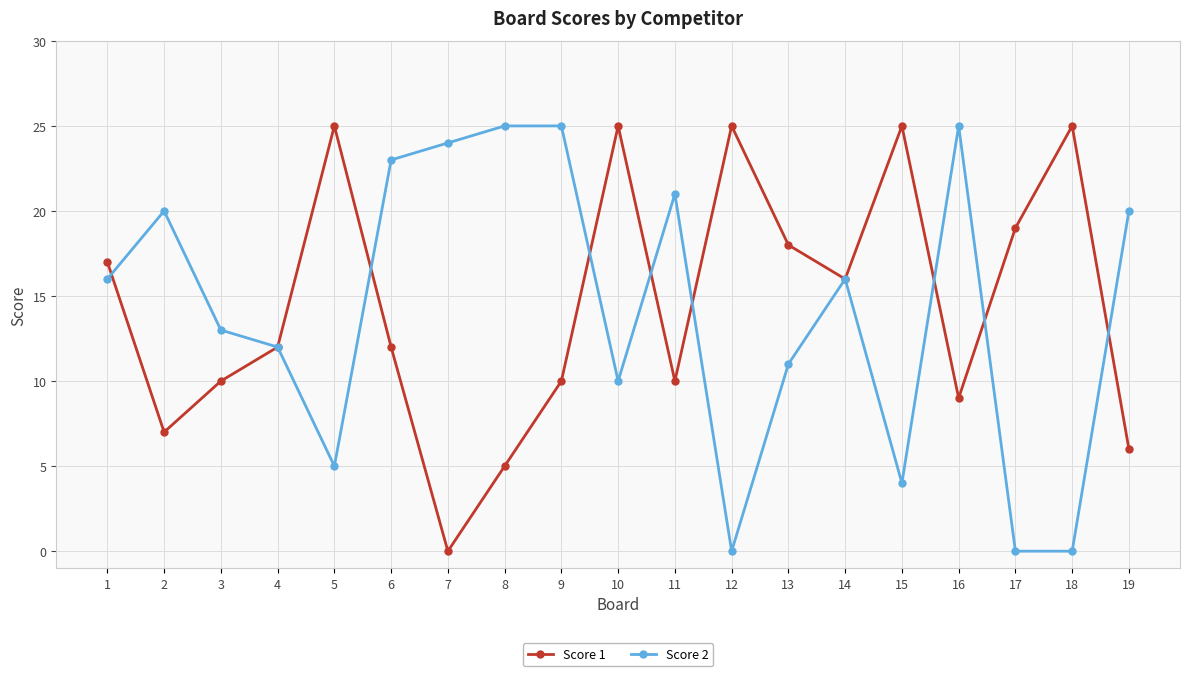

Read the Score 1 value at 1.

17